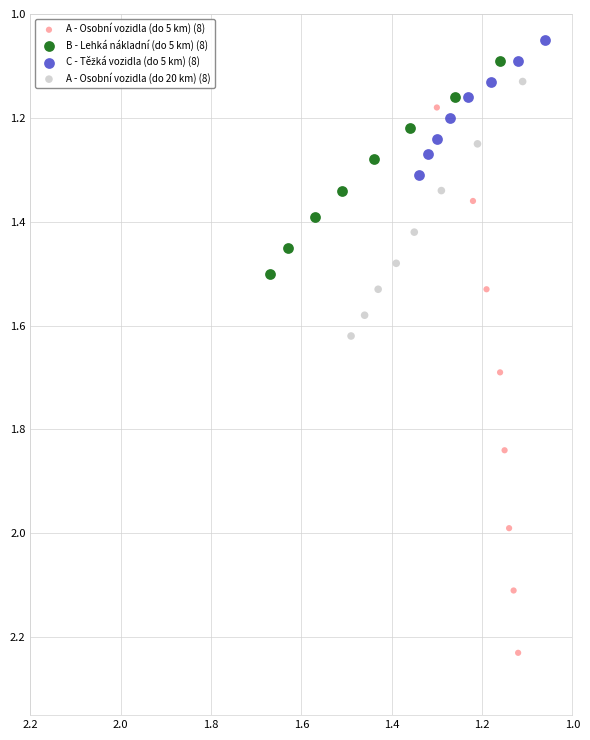

Which series has the largest Y range (max minus min)?

A - Osobní vozidla (do 5 km) (8)